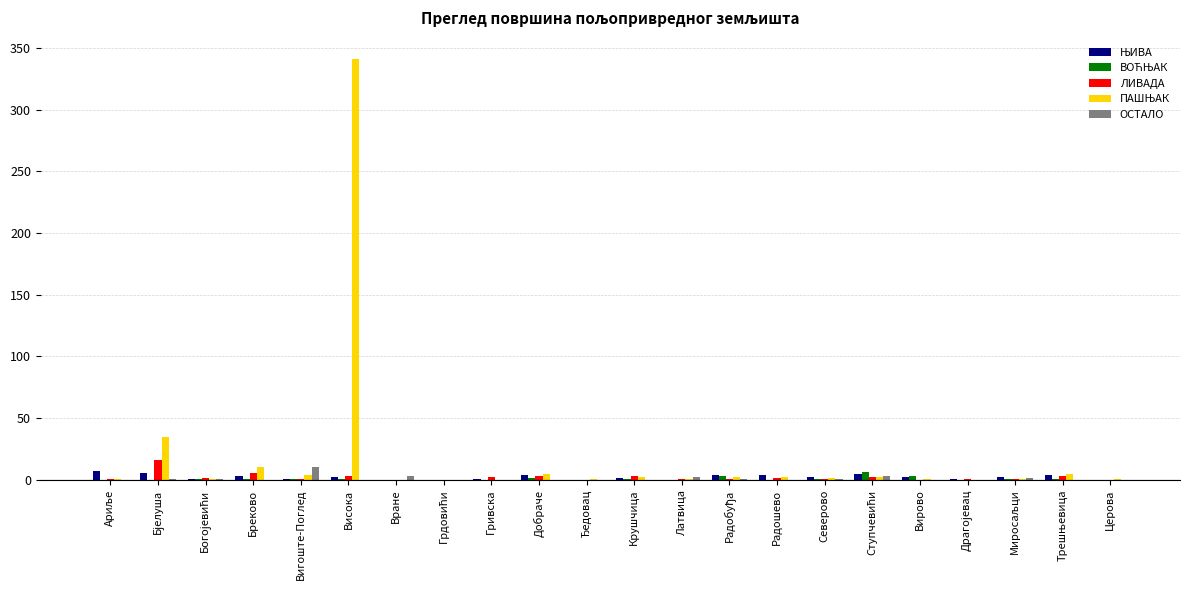

At which category is the sum across all series the highest?

Висока